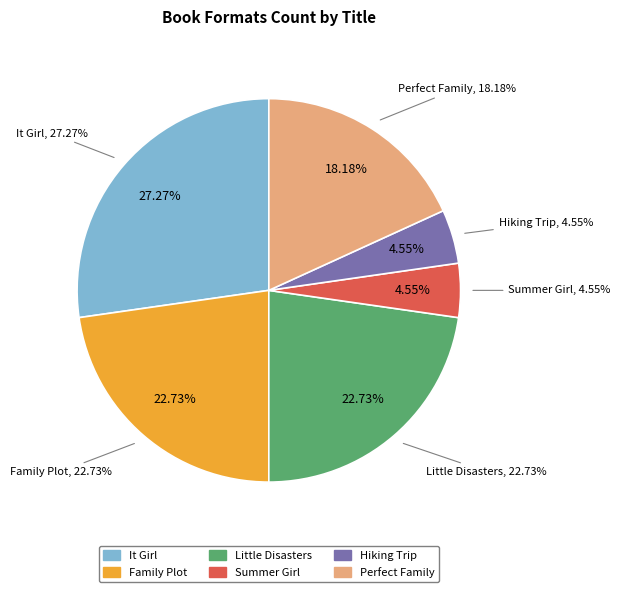

Count the number of slices in the pie.

6